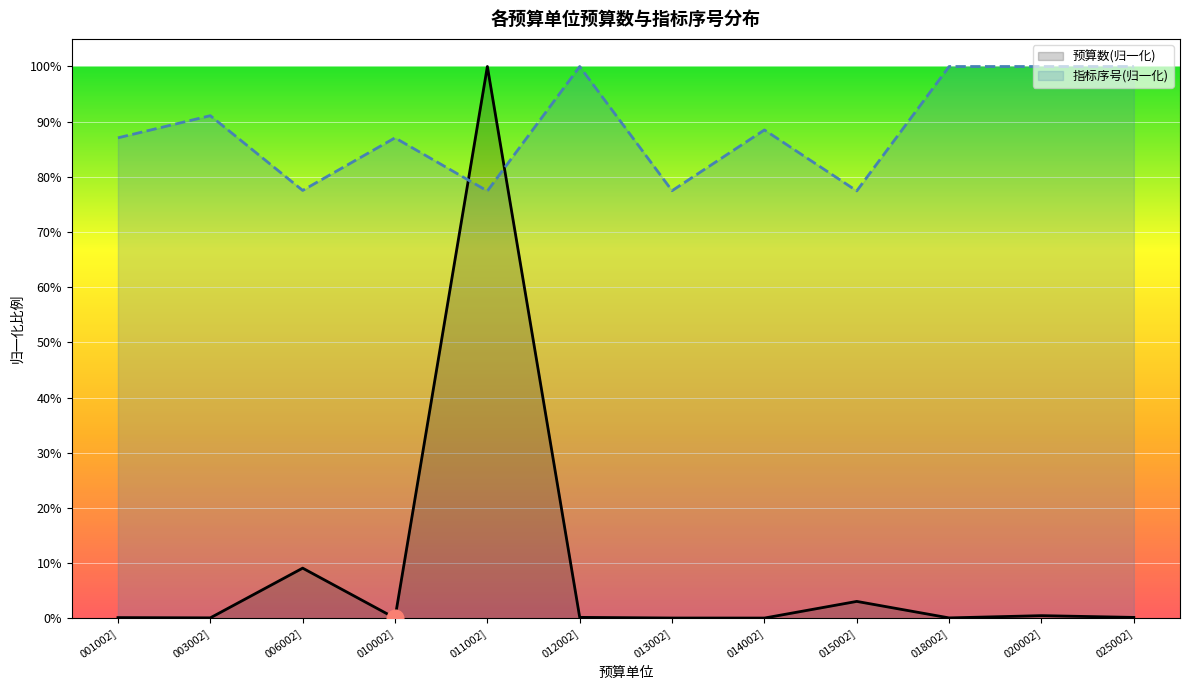

What are all the series names shown in the legend?

预算数(归一化), 指标序号(归一化)